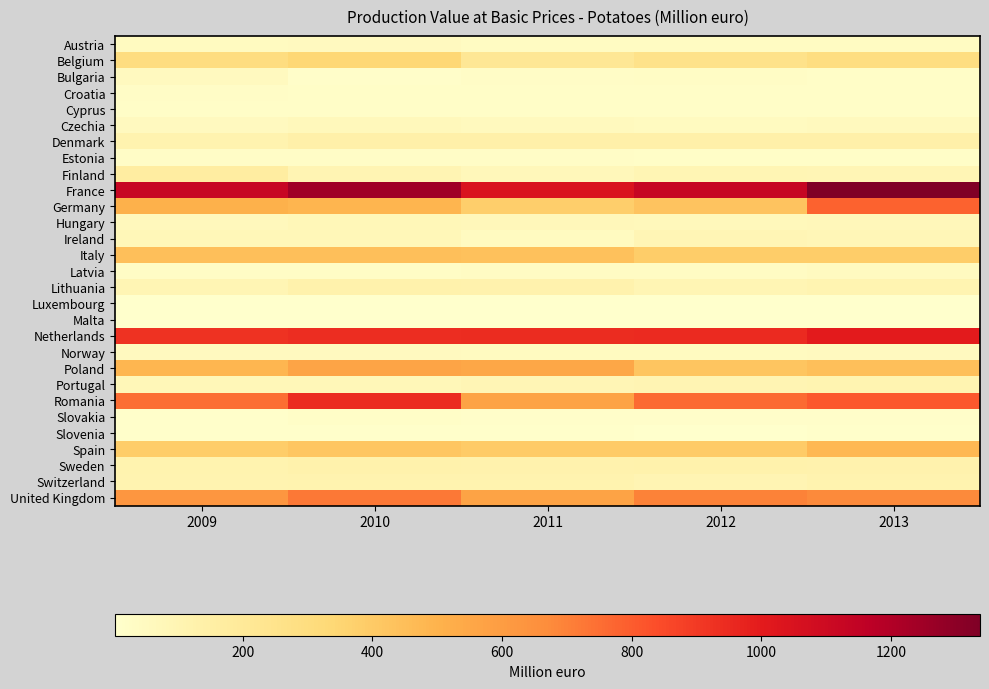

What is the minimum value shown in the chart?

3.1